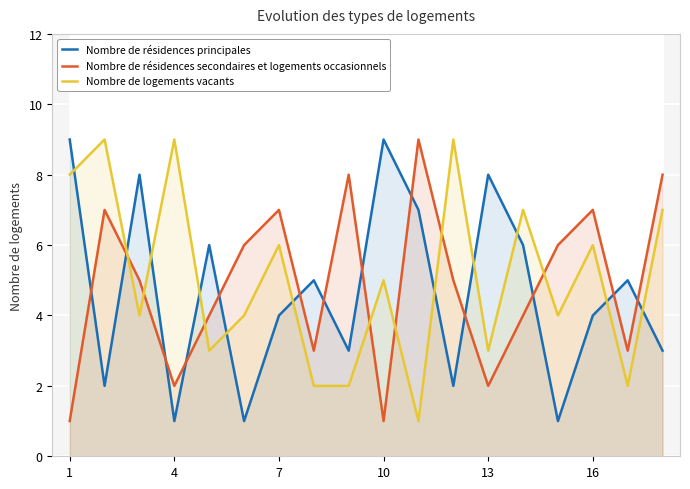

True or false: Nombre de résidences secondaires et logements occasionnels and Nombre de résidences principales intersect in this chart.

True